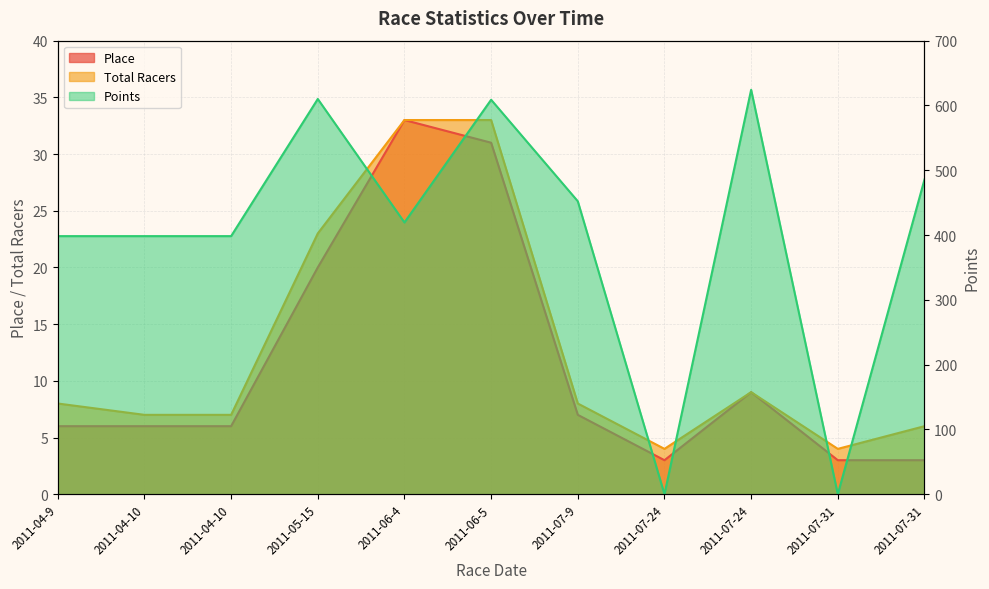

At how many categories does at least one series exceed 280?

9